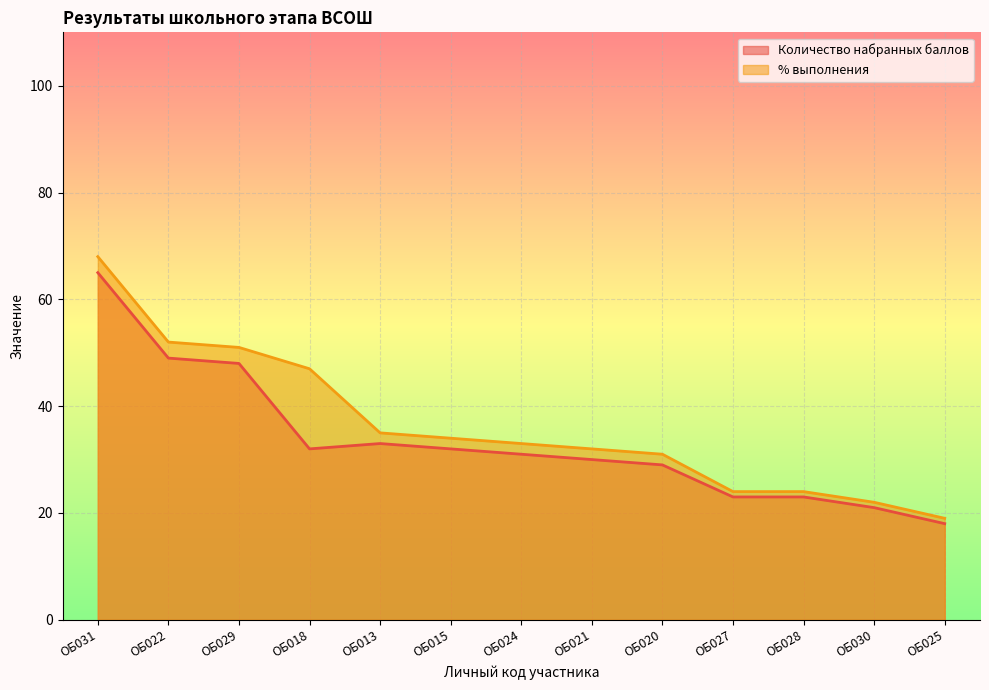

Does the chart display data point markers on the line(s)?

No